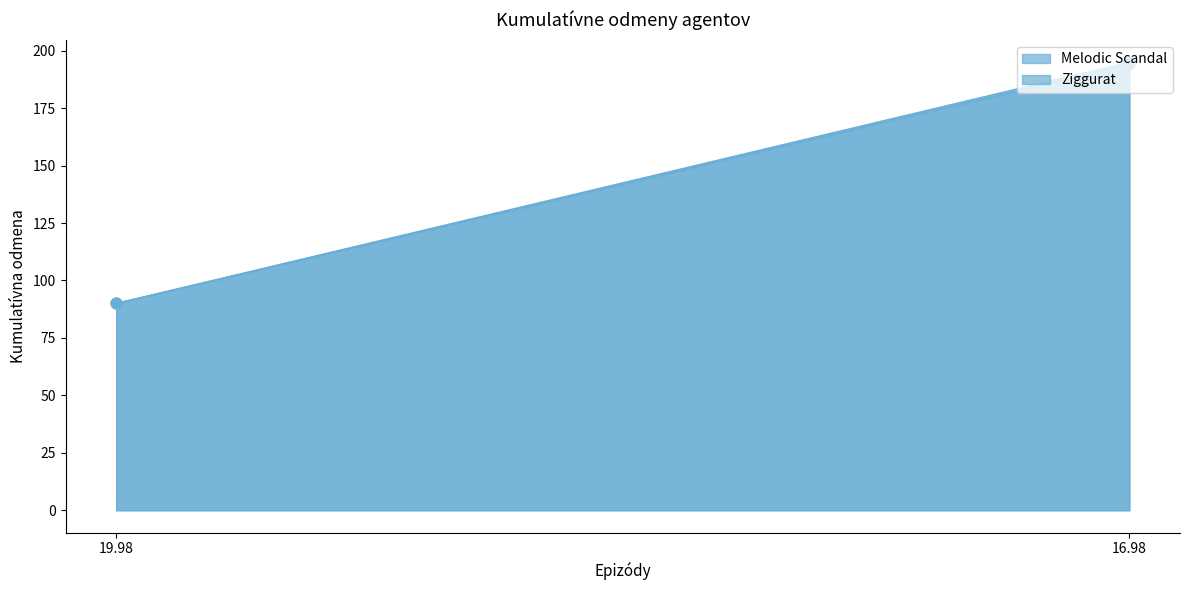

What are all the series names shown in the legend?

Melodic Scandal, Ziggurat